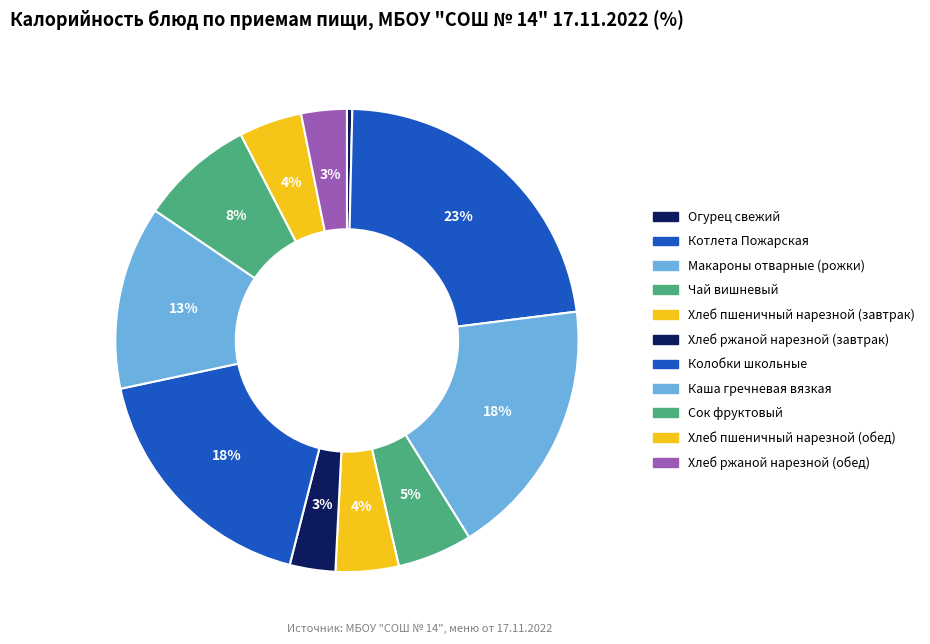

What is the smallest slice in the pie chart?

Огурец свежий